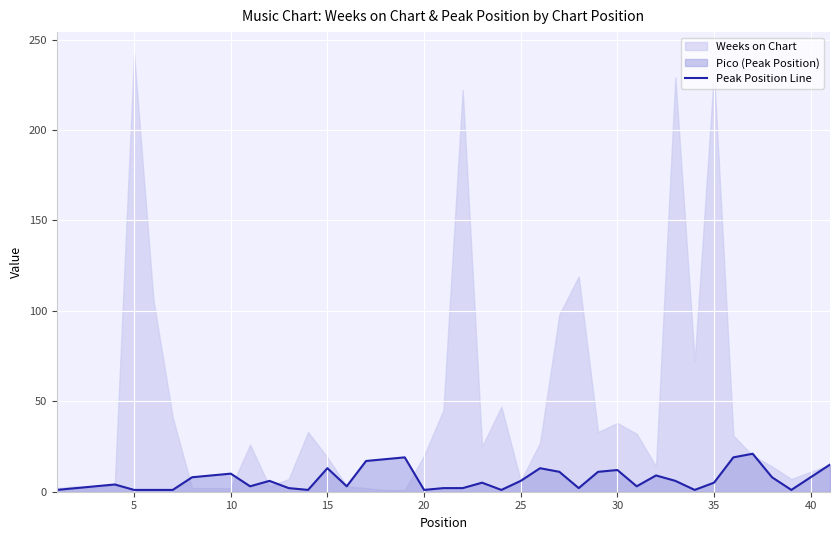

What is the difference between the second highest and second lowest values?

18